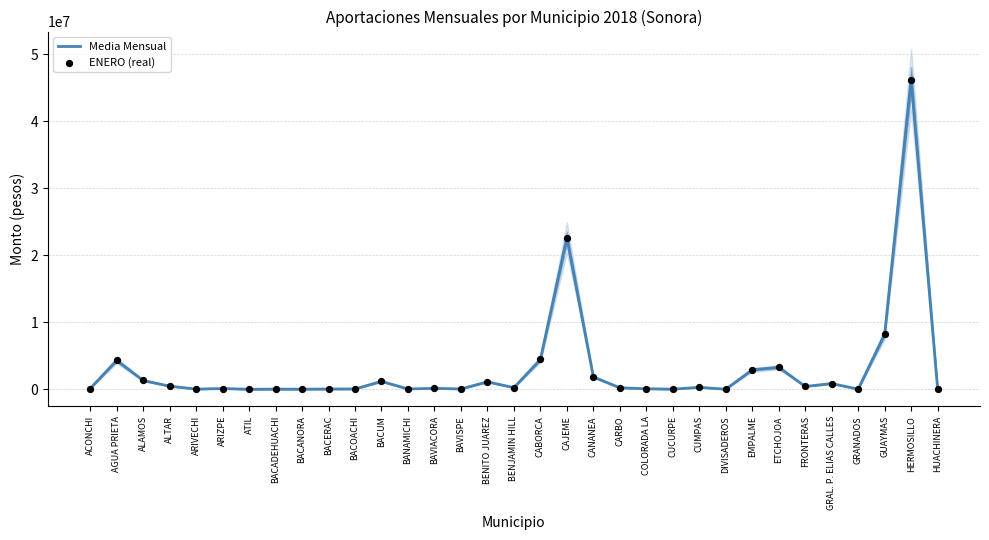

Is the value of ENERO (real) at GRANADOS greater than the value of Media Mensual at BANAMICHI?

No